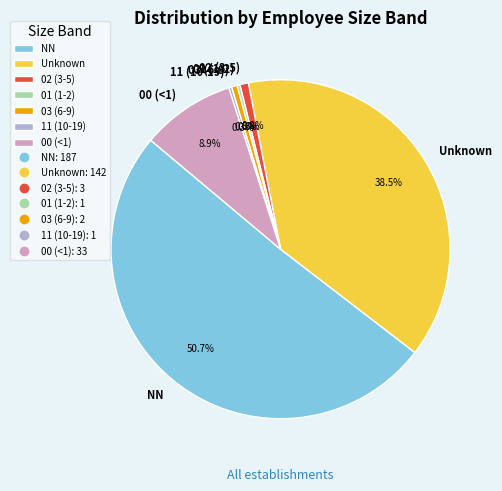

What is the ratio of the value at NN to the value at 02 (3-5)?

62.3